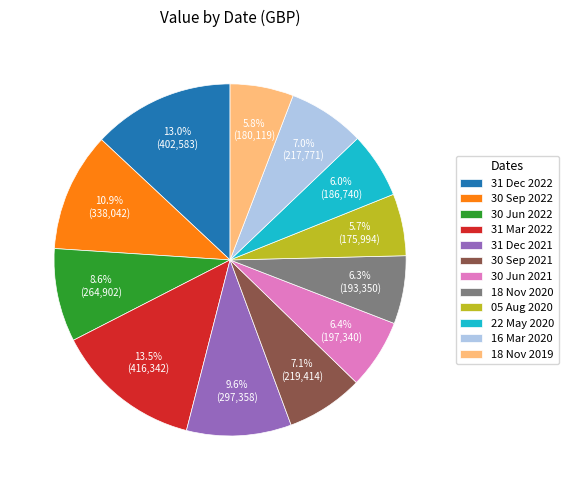

What is the ratio of the value at 18 Nov 2019 to the value at 05 Aug 2020?

1.0